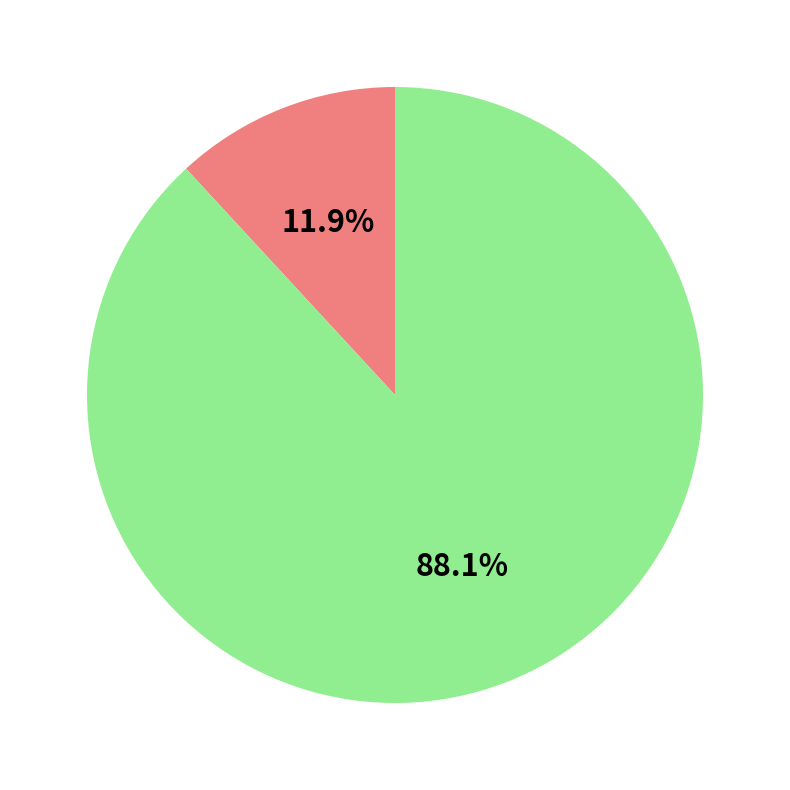

Is there any slice that represents more than half of the pie?

Yes